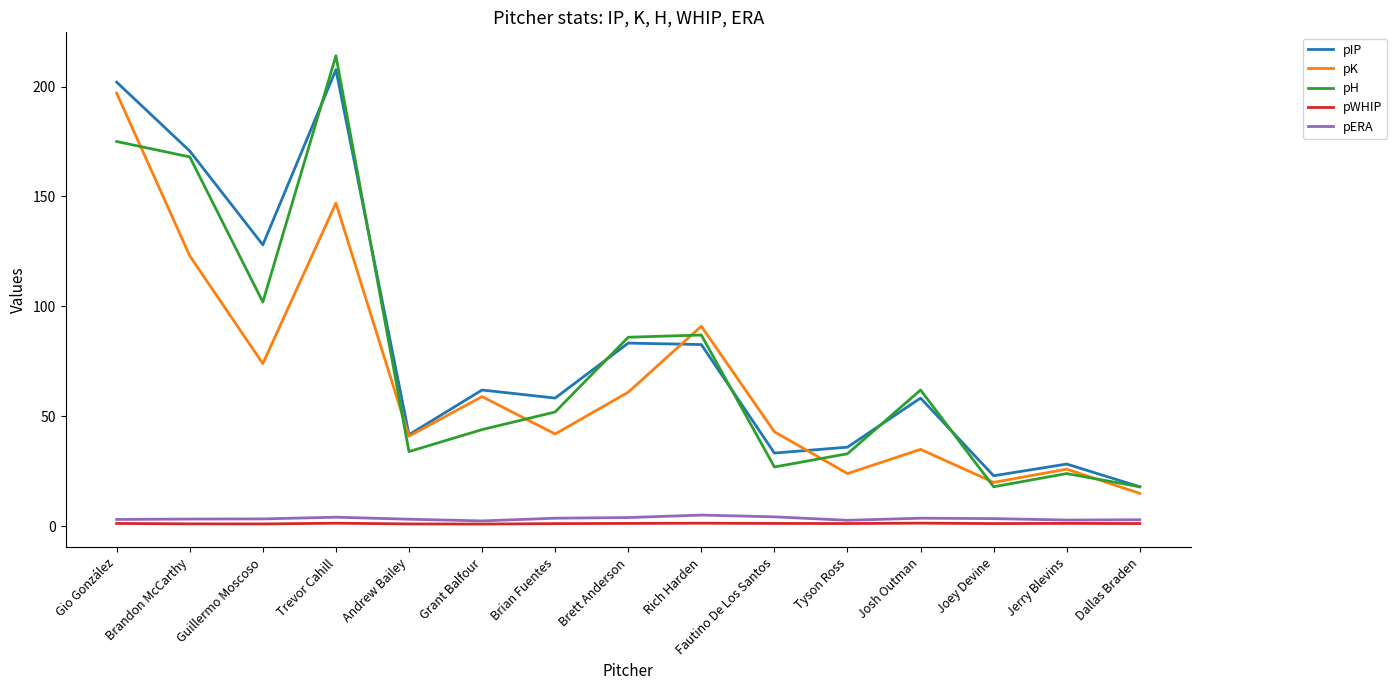

Between Andrew Bailey and Josh Outman, which series saw the biggest shift?

pH